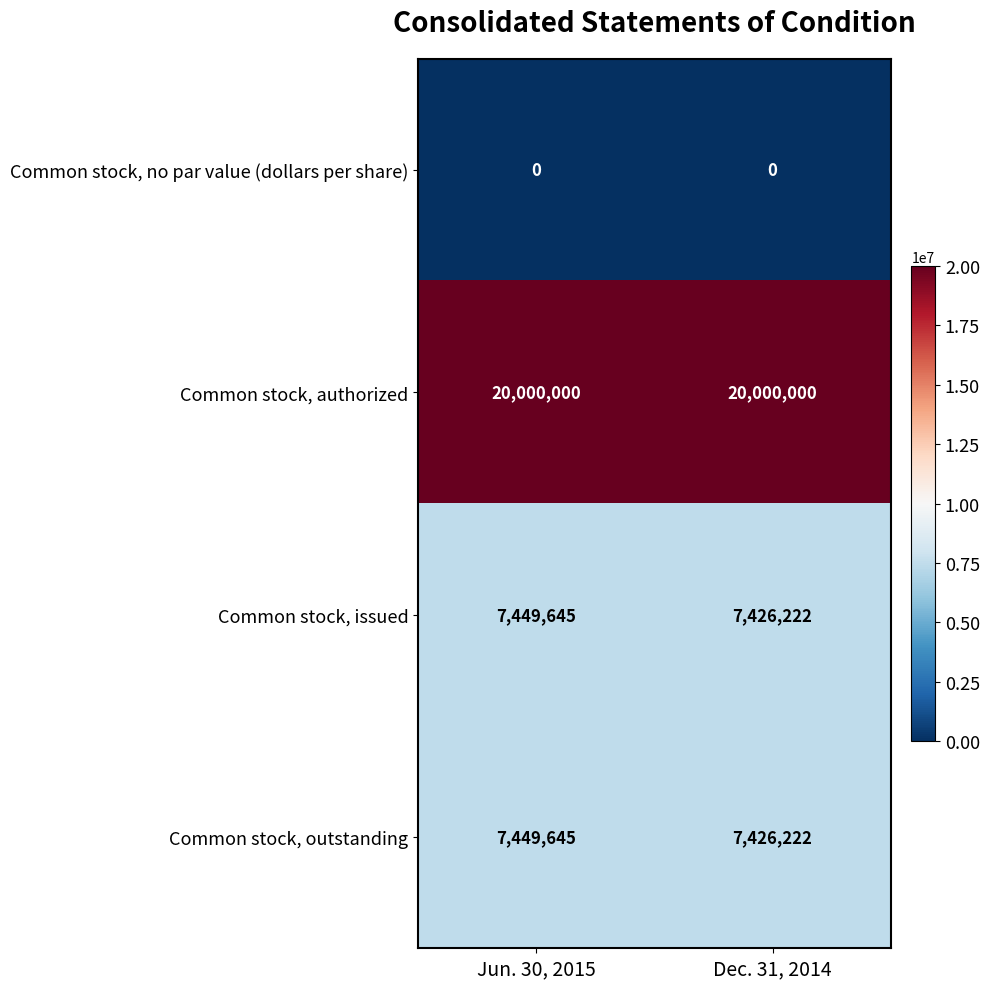

What is the average value of the Common stock, authorized series?

20000000